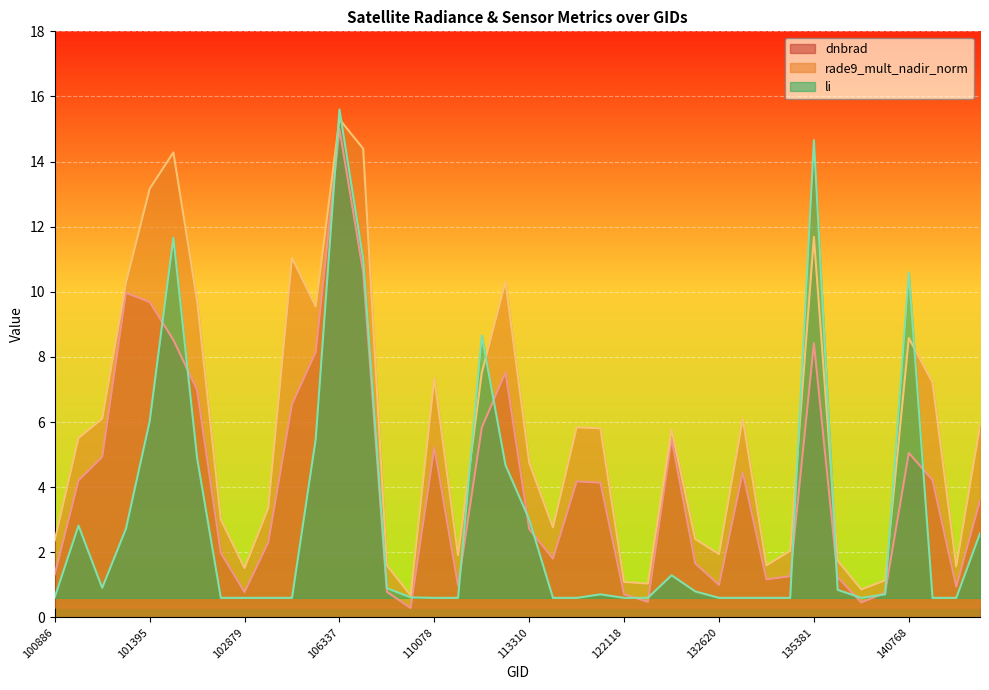

The value of li at 106337 is 4.5. True or false?

False